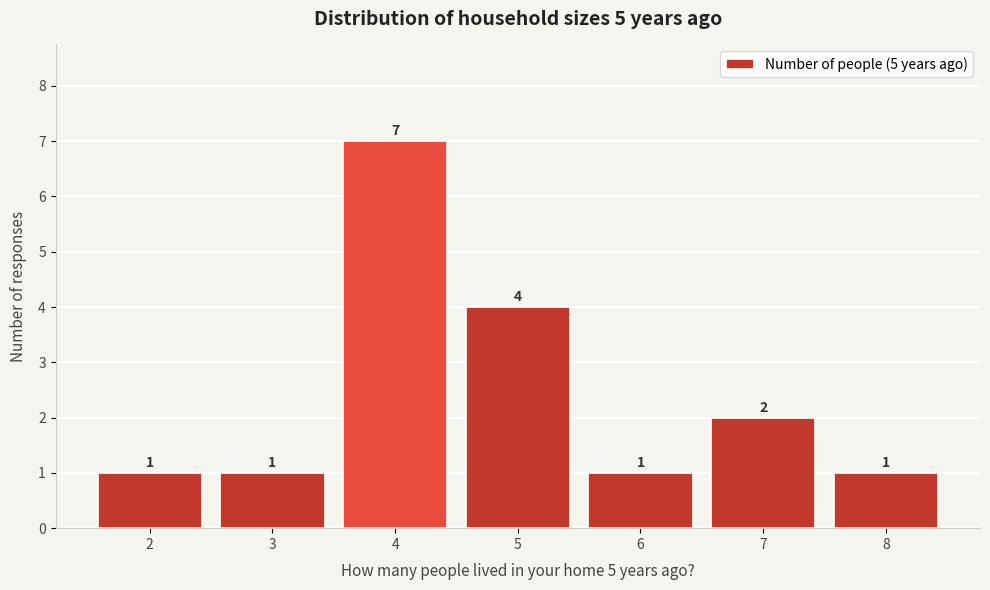

What is the height of the bar covering 1.5 to 2.5 on the x-axis?

1